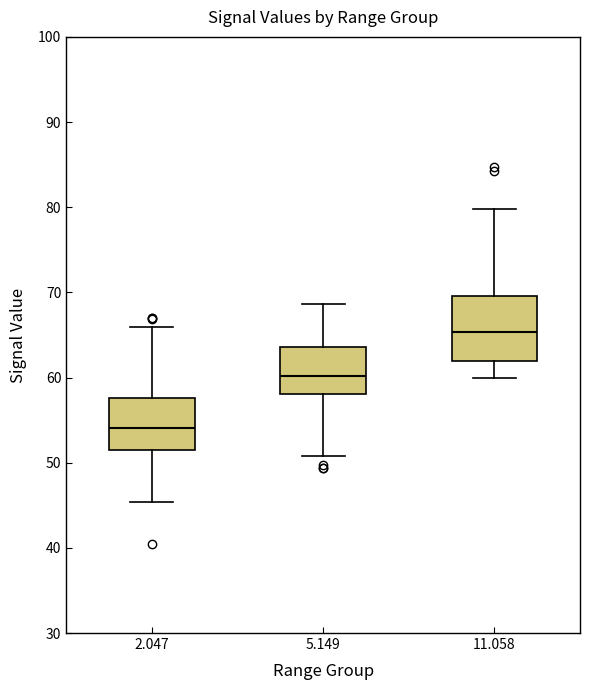

Comparing the boxes themselves (not the whiskers), which one is the tallest?

11.058